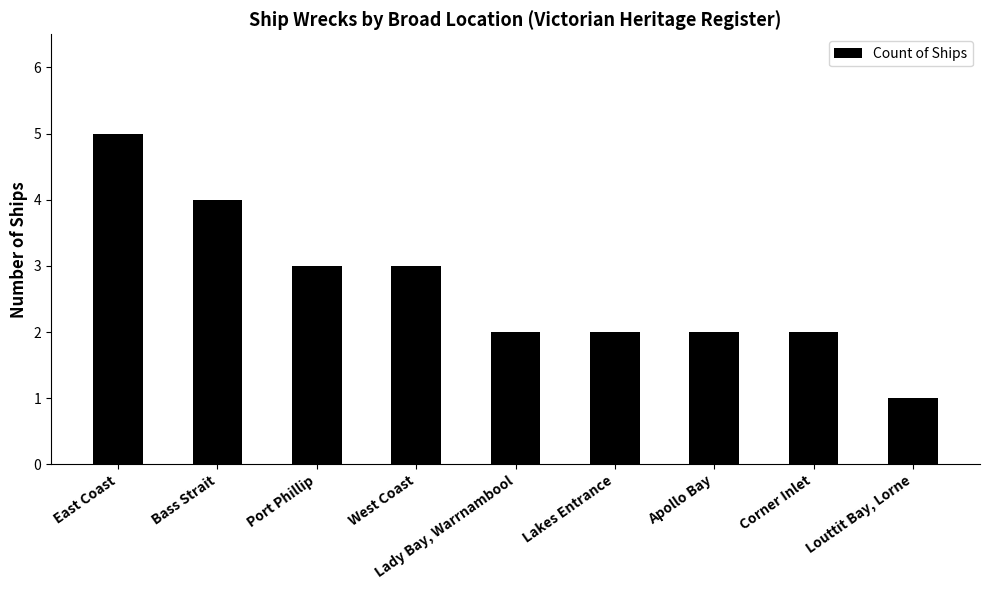

Does the chart contain stacked bars?

No